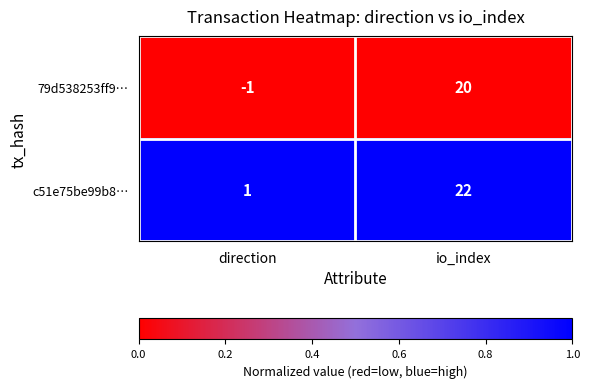

Reading left to right, what are all the values shown in this chart?

79d538253ff9…: direction=-1	io_index=20
c51e75be99b8…: direction=1	io_index=22